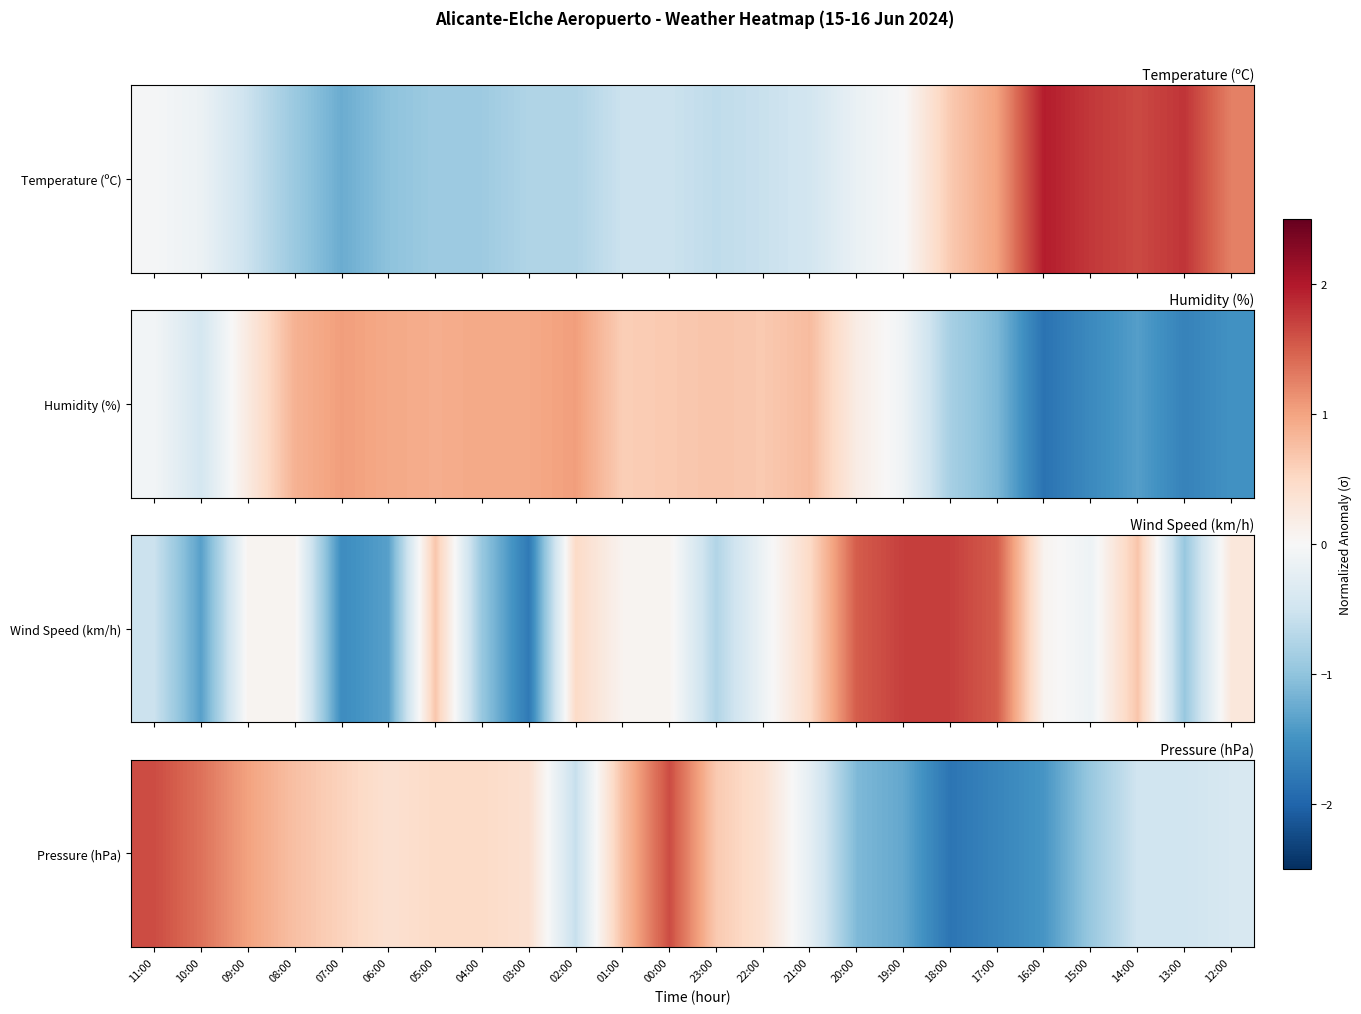

Between 23:00 and 04:00, which is larger?

23:00